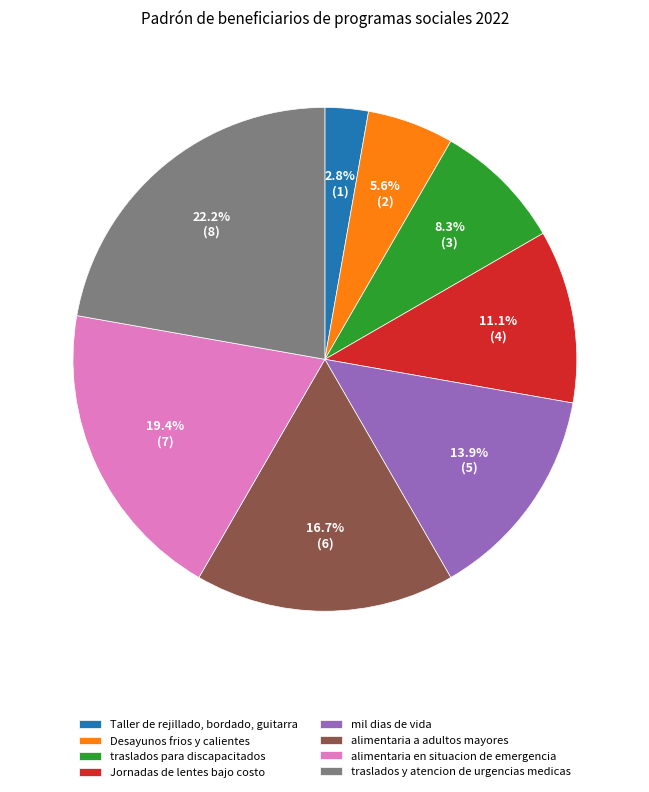

Which slice is the smallest?

Taller de rejillado, bordado, guitarra